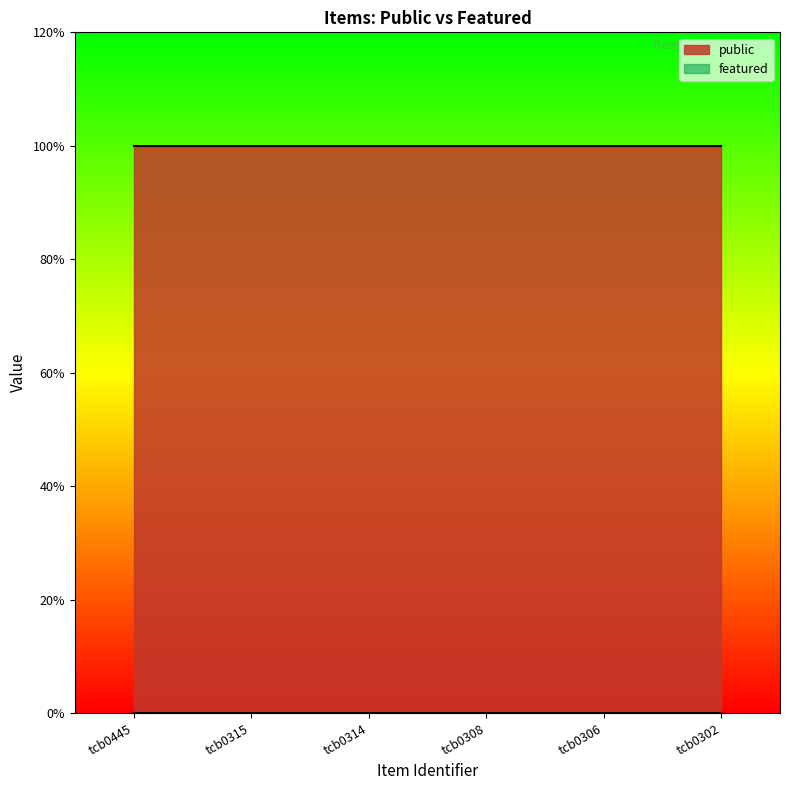

Is the value of public at tcb0308 greater than the value of featured at tcb0308?

Yes